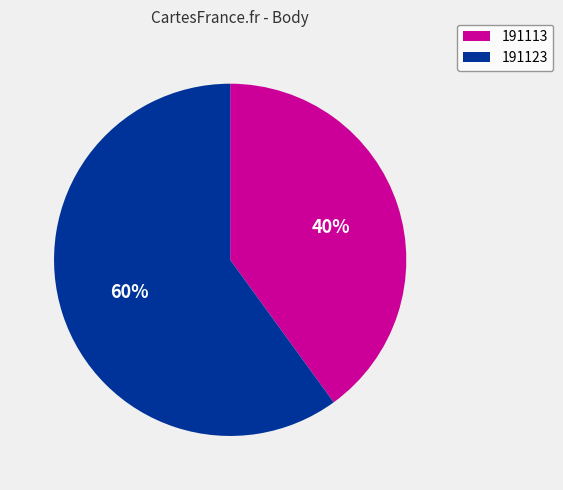

Is the sum of 191113 and 191123 greater than half?

Yes